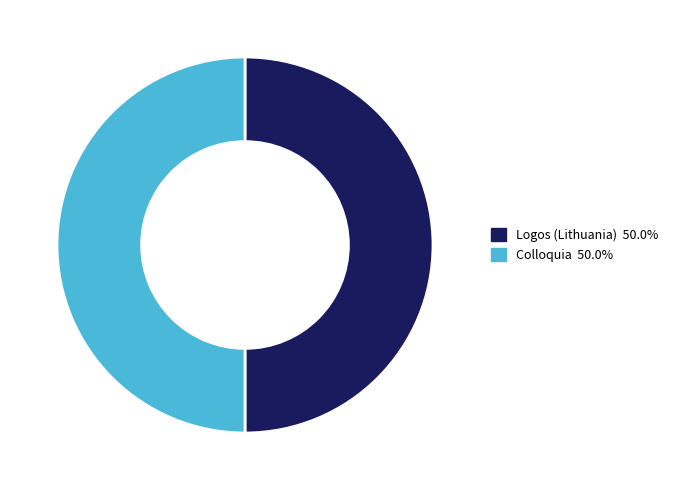

Is the sum of Colloquia and Logos (Lithuania) greater than half?

Yes